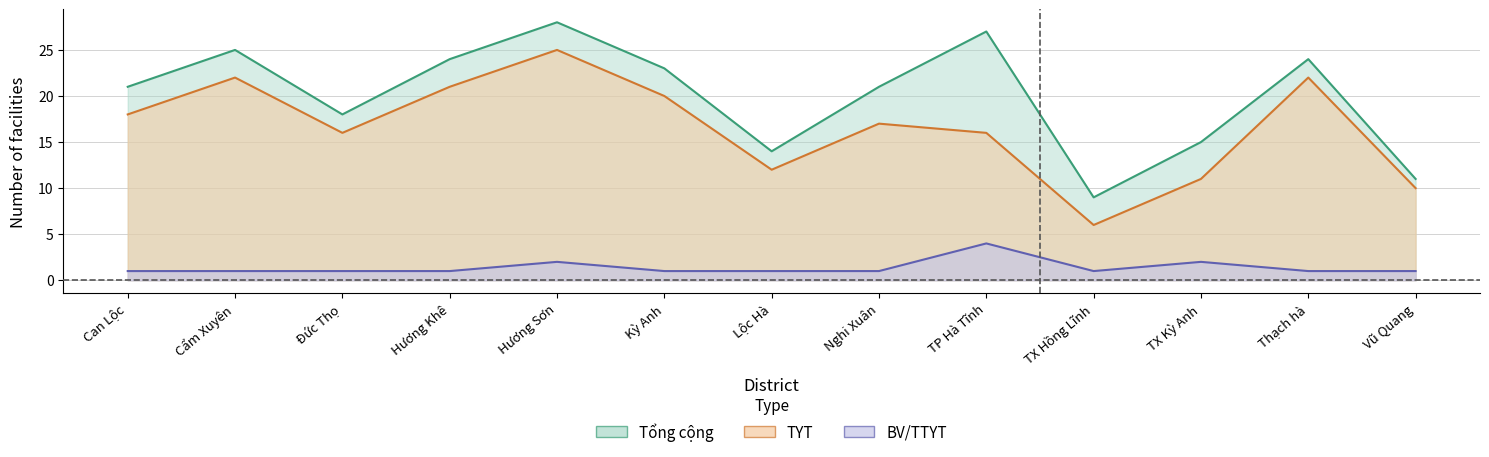

True or false: TYT mới and BV/TTYT cross at least once.

False